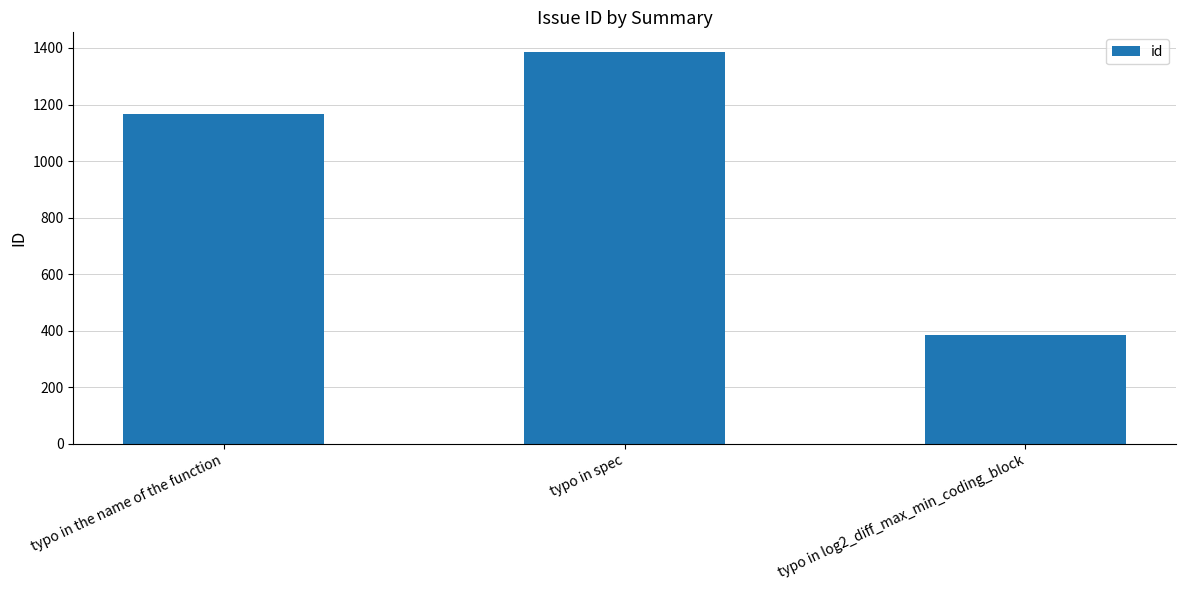

Rank the categories by value from lowest to highest.

typo in log2_diff_max_min_coding_block, typo in the name of the function, typo in spec